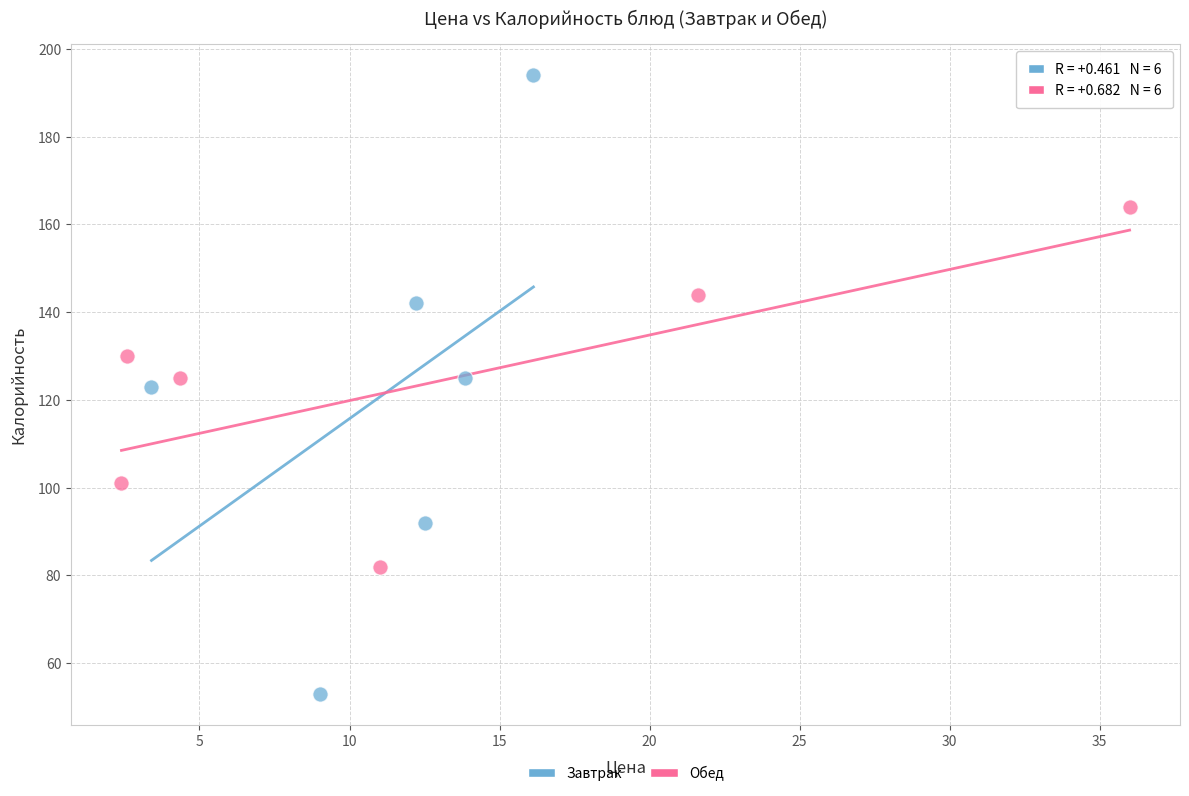

Which series has the widest spread of Y values?

Завтрак